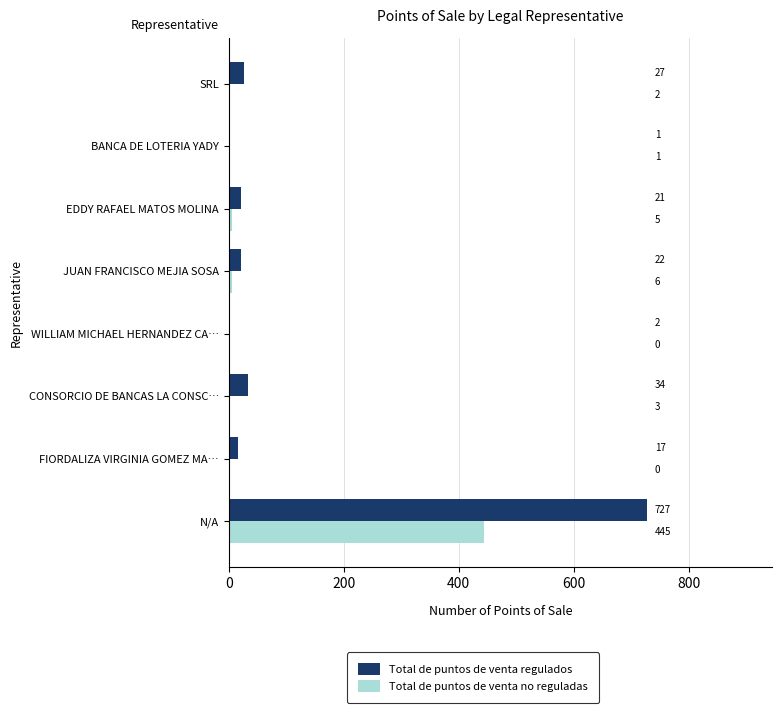

The value of Total de puntos de venta regulados at JUAN FRANCISCO MEJIA SOSA is 22. True or false?

True